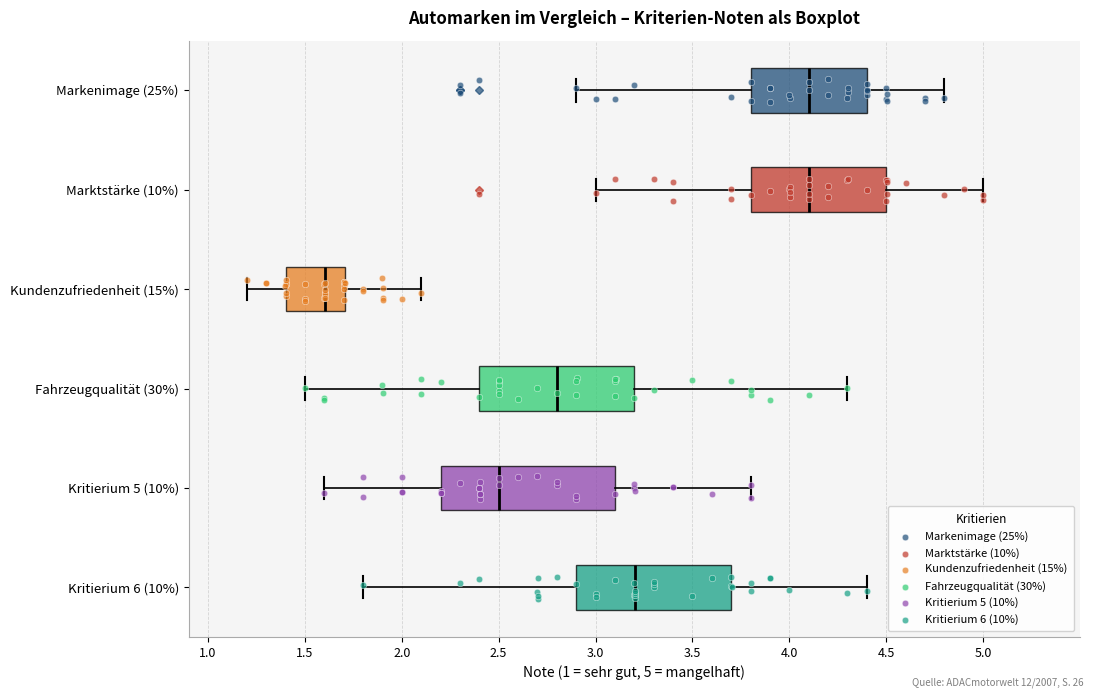

Which box's median line is the furthest to the left?

Kundenzufriedenheit (15%)